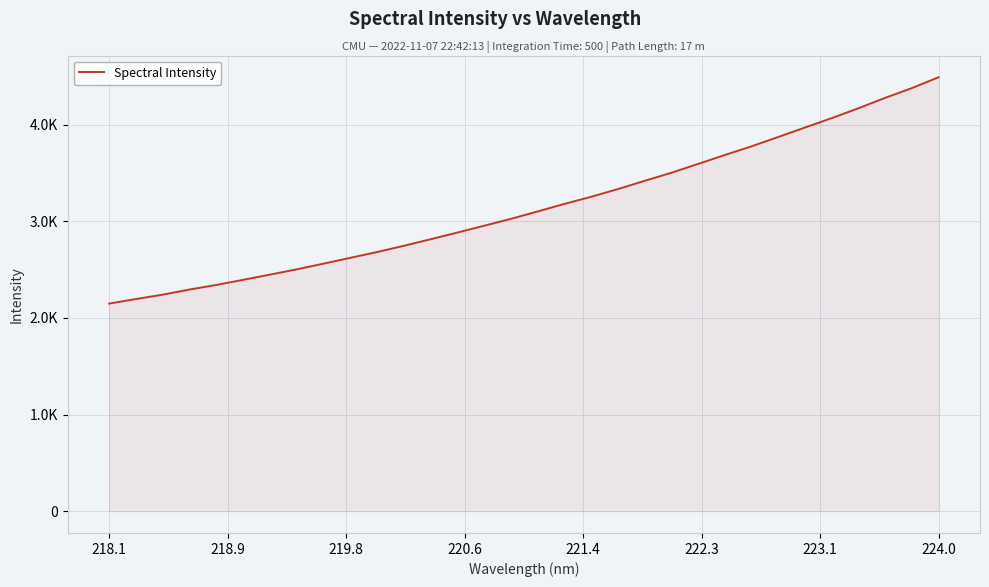

What is the sum of all values?

100885.4